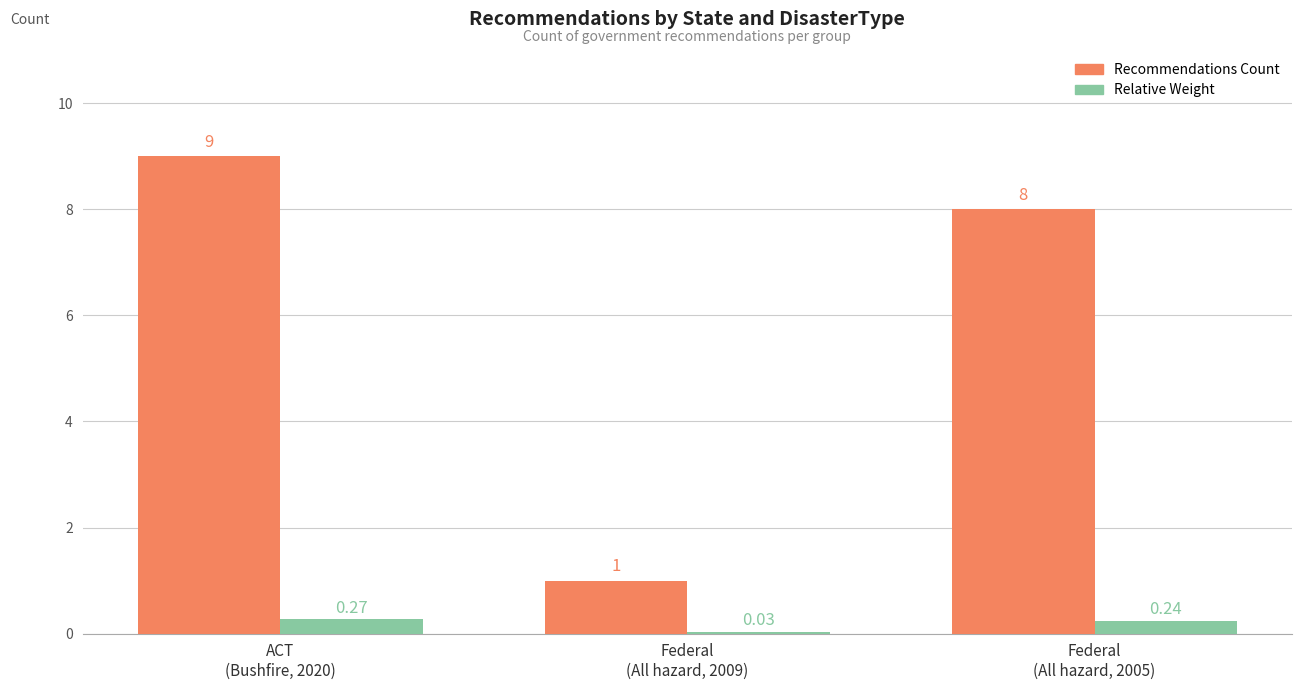

What is the spread (max minus min) of values at Federal
(All hazard, 2009)?

1.0